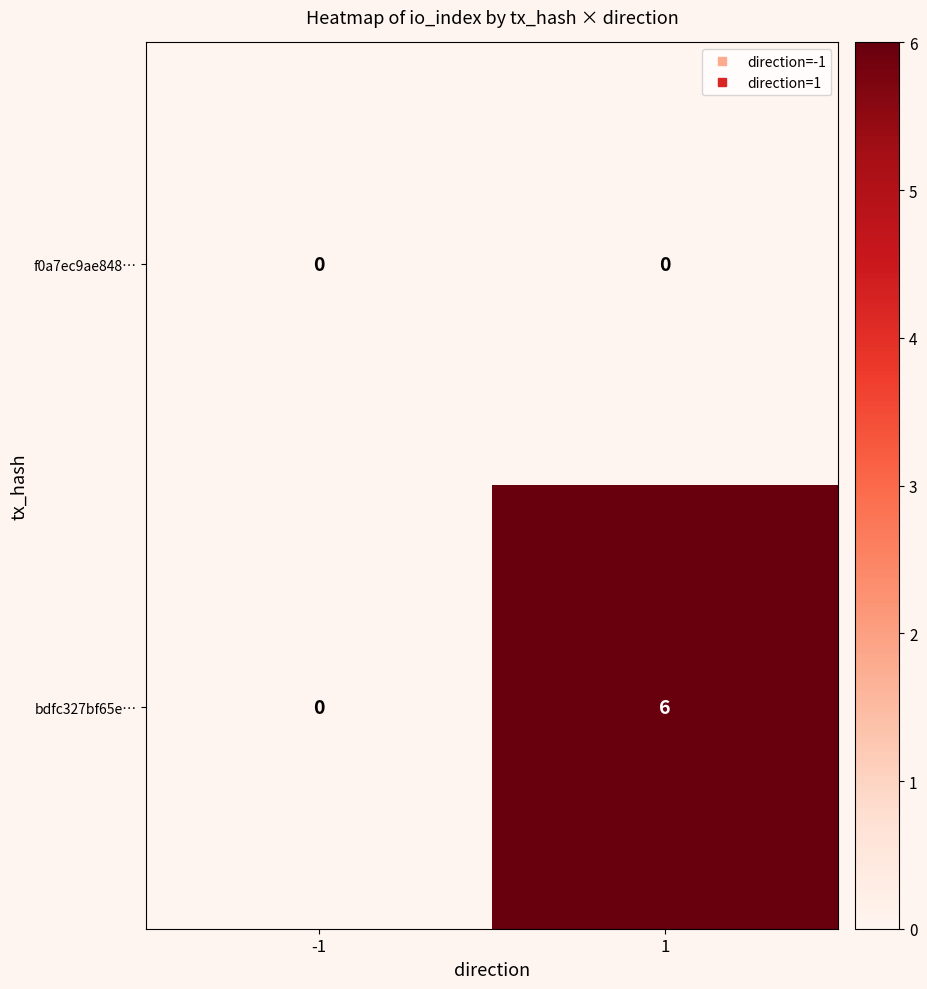

Which series has the largest total across all categories?

bdfc327bf65e…